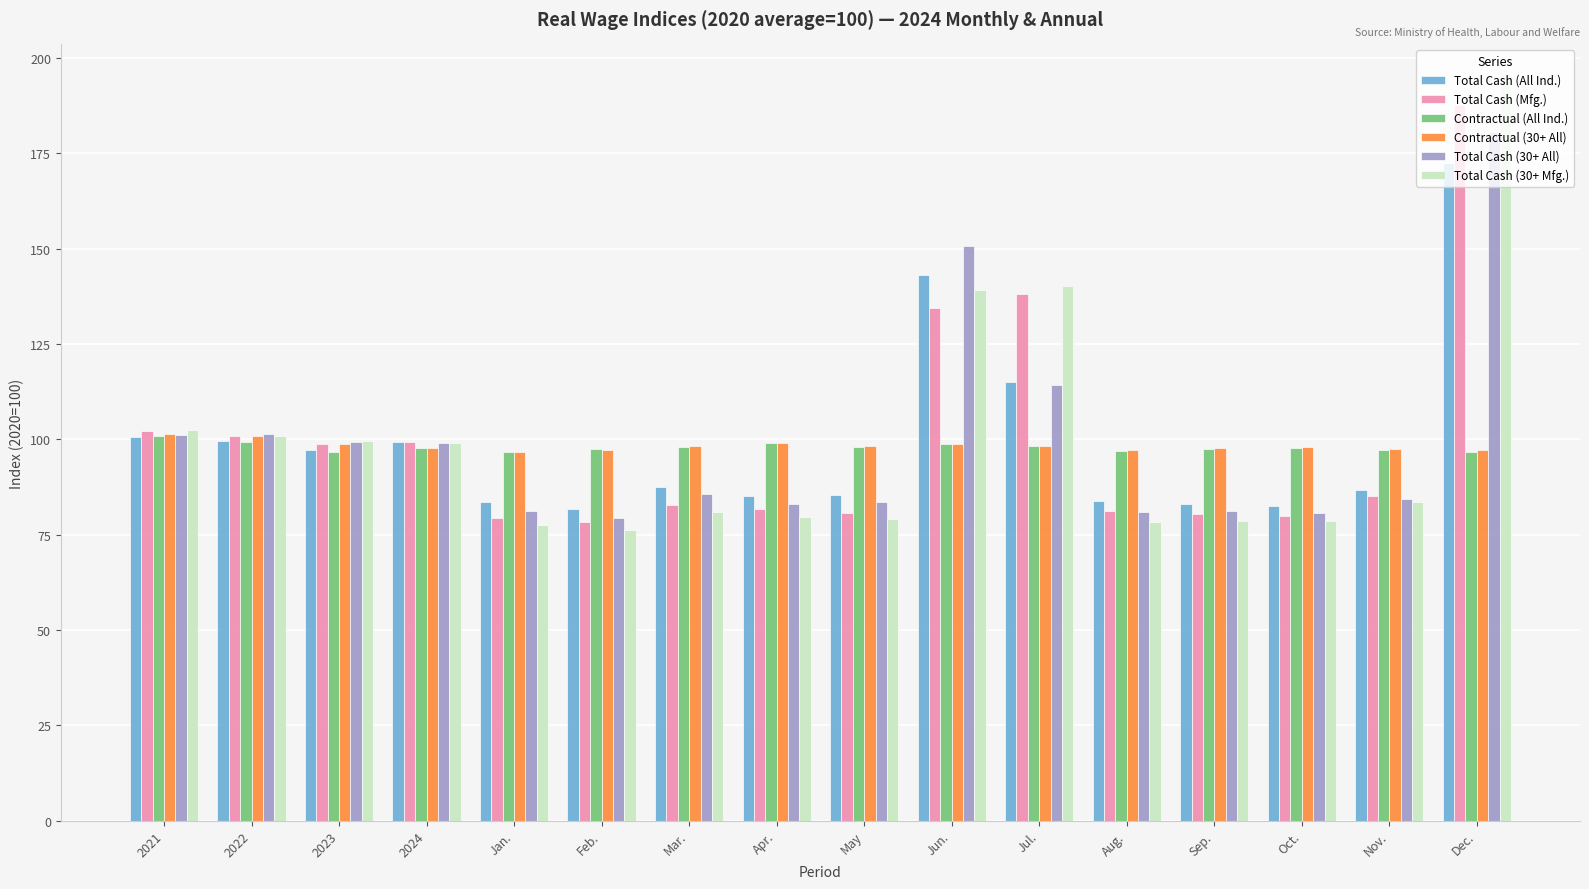

What is the sum of all Contractual (All Ind.) values?

1567.0